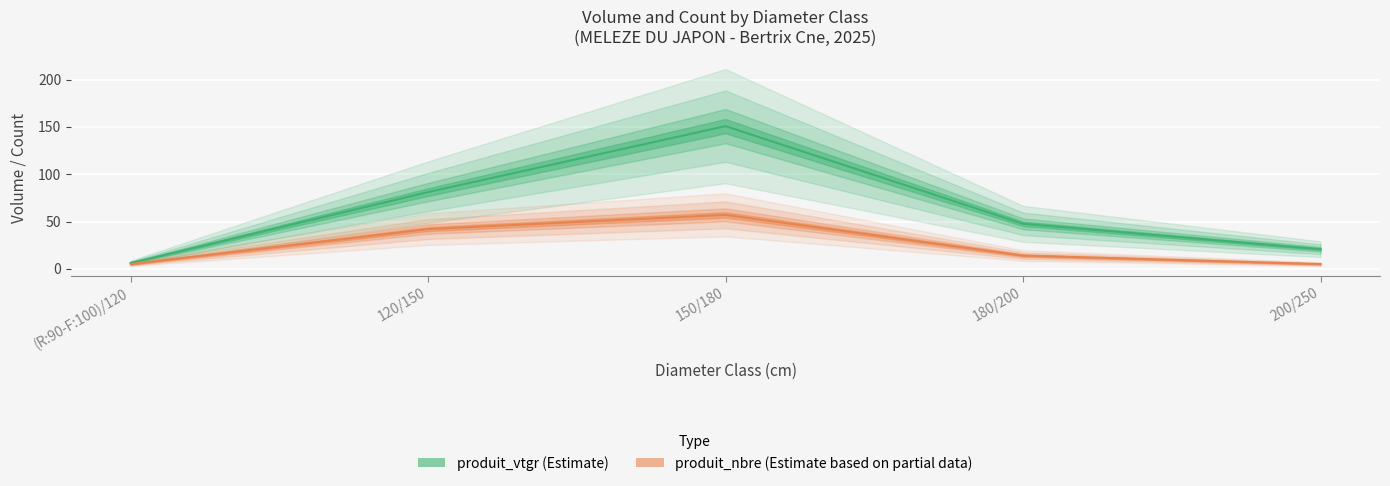

Which label corresponds to the smallest value in the chart?

(R:90-F:100)/120